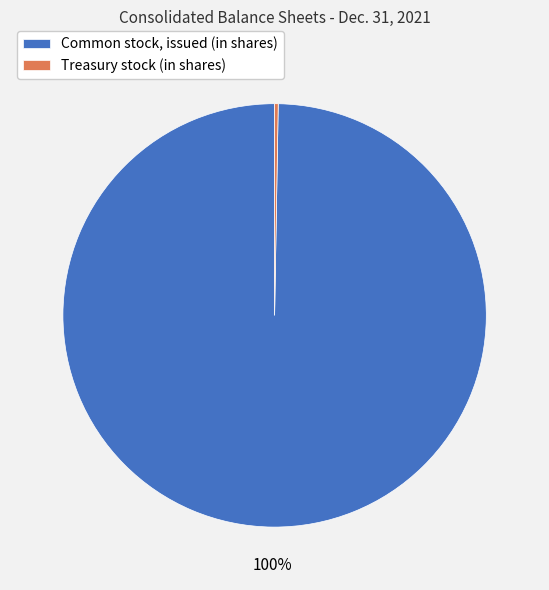

To the nearest percent, what is the average slice percentage?

50%